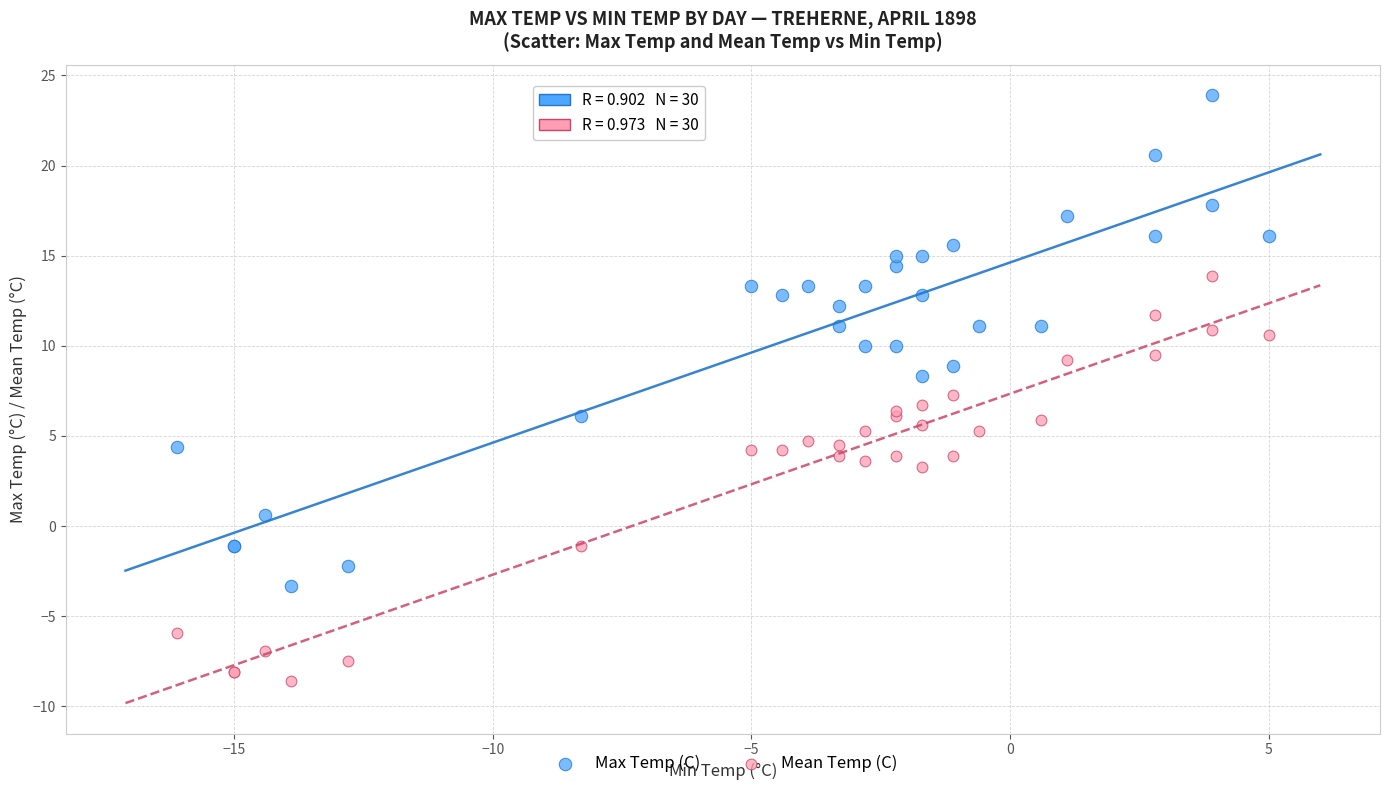

Which series reaches the minimum Y coordinate?

Mean Temp (C)